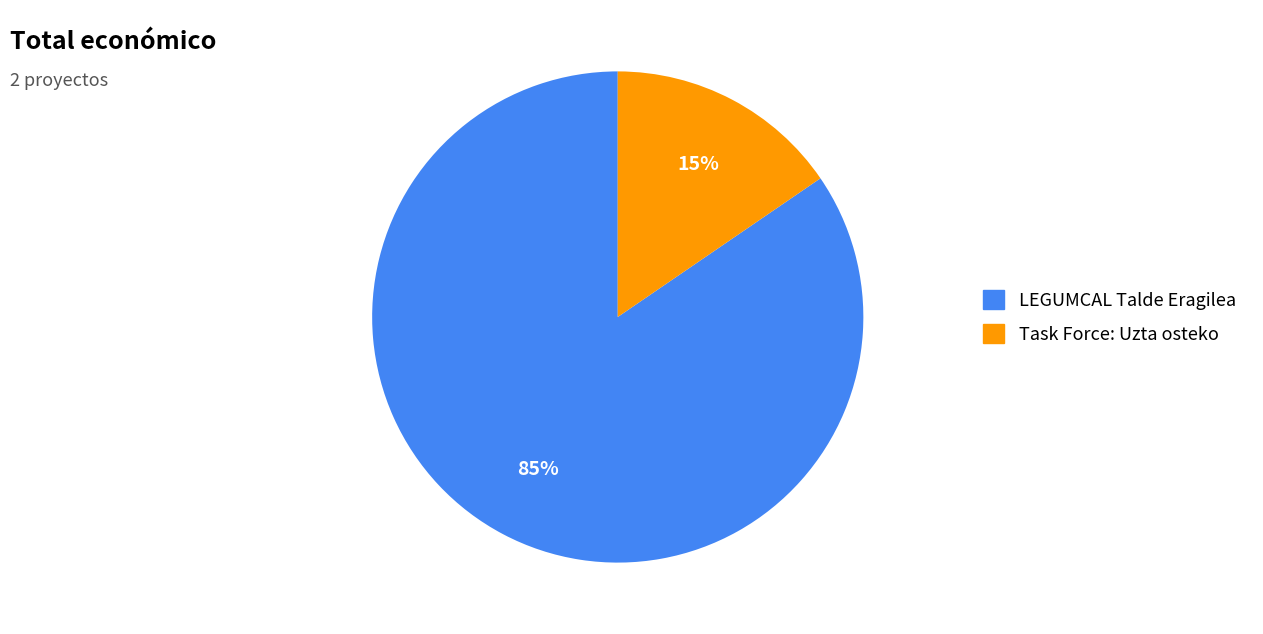

Which slice represents more than half of the pie?

LEGUMCAL Talde Eragilea